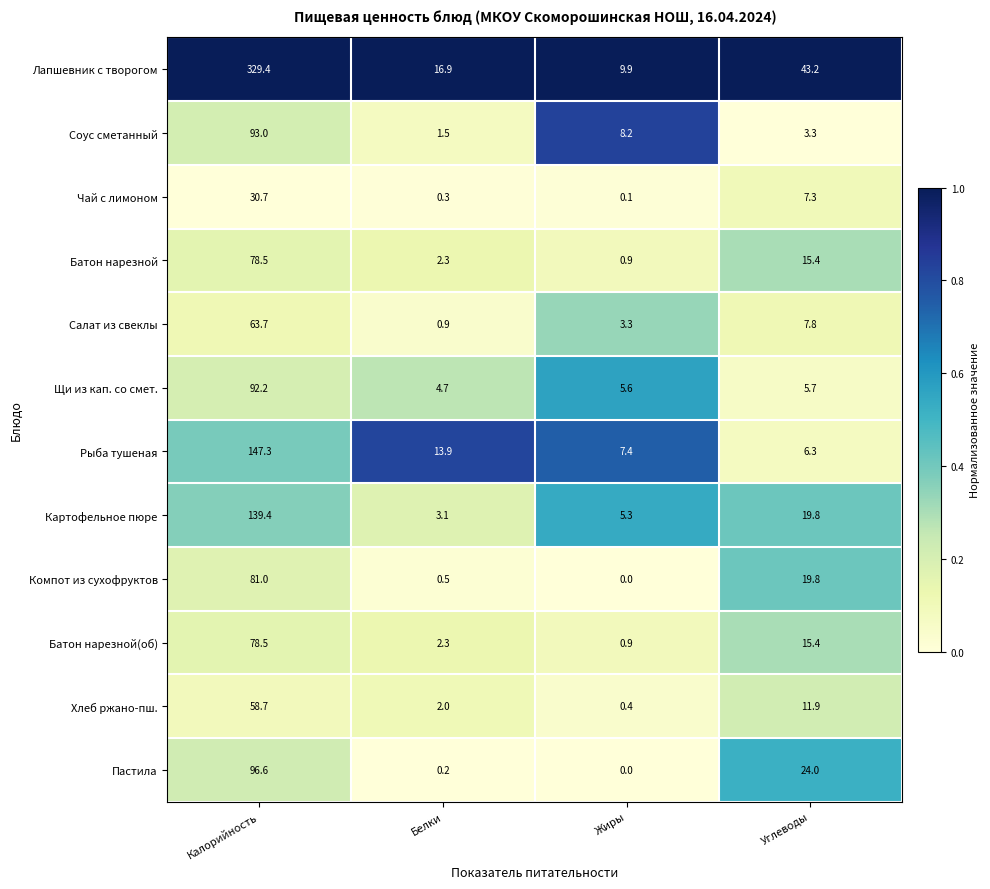

What is the spread (max minus min) of values at Белки?

16.7